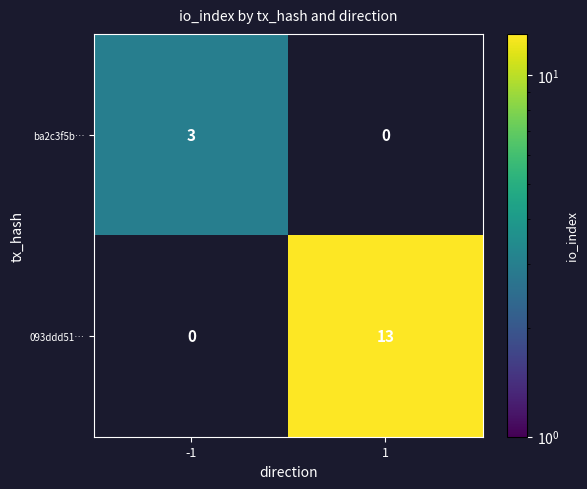

Reading left to right, extract all data points from this chart.

ba2c3f5b…: 3	0
093ddd51…: 0	13